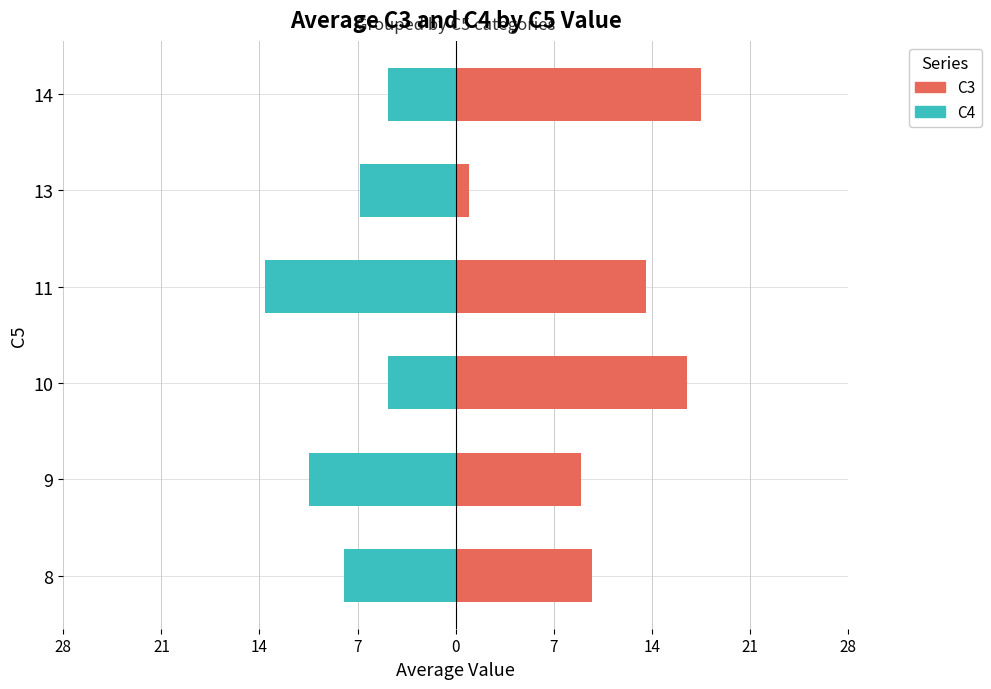

At 8, list the series in order from largest to smallest.

C3, C4